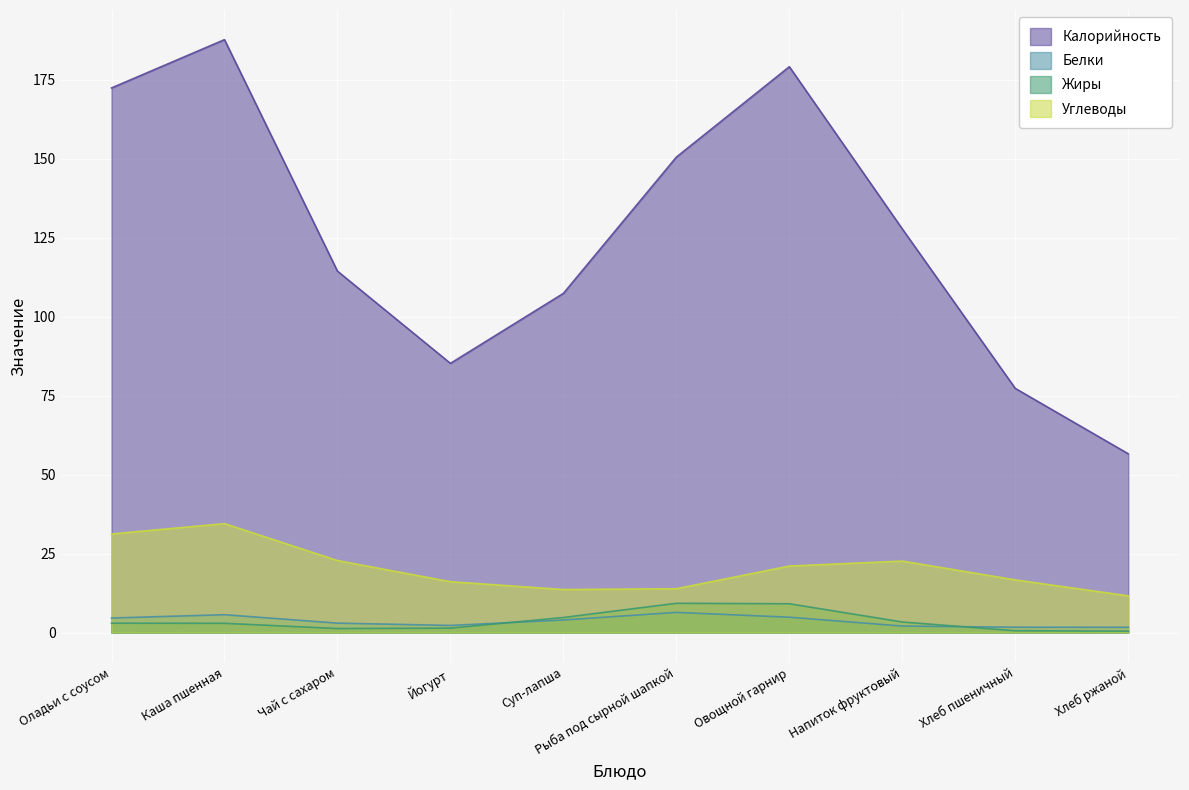

What position from the right is Каша пшенная?

9